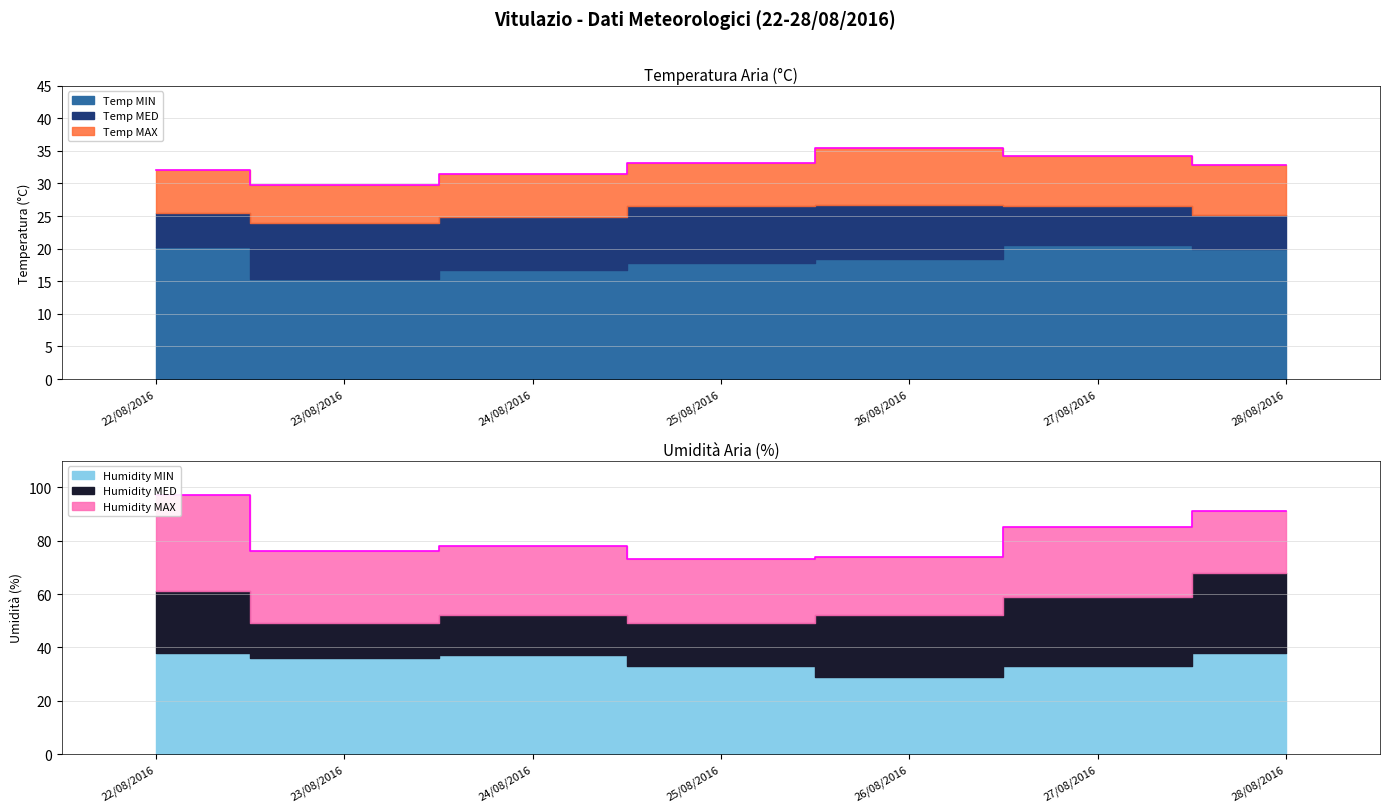

Which category has the highest value in the Humidity MAX series?

22/08/2016